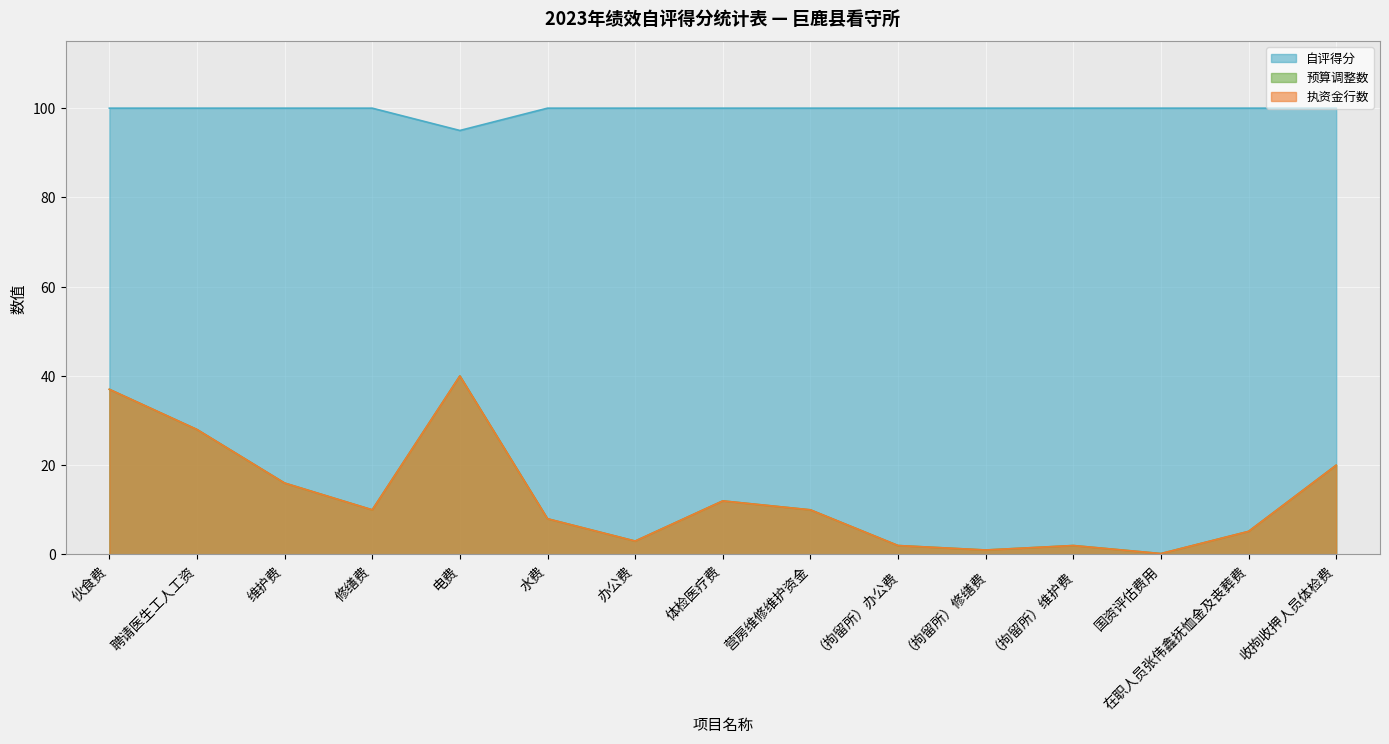

What is the value of the 自评得分 point at the 4th from the left?

100.0